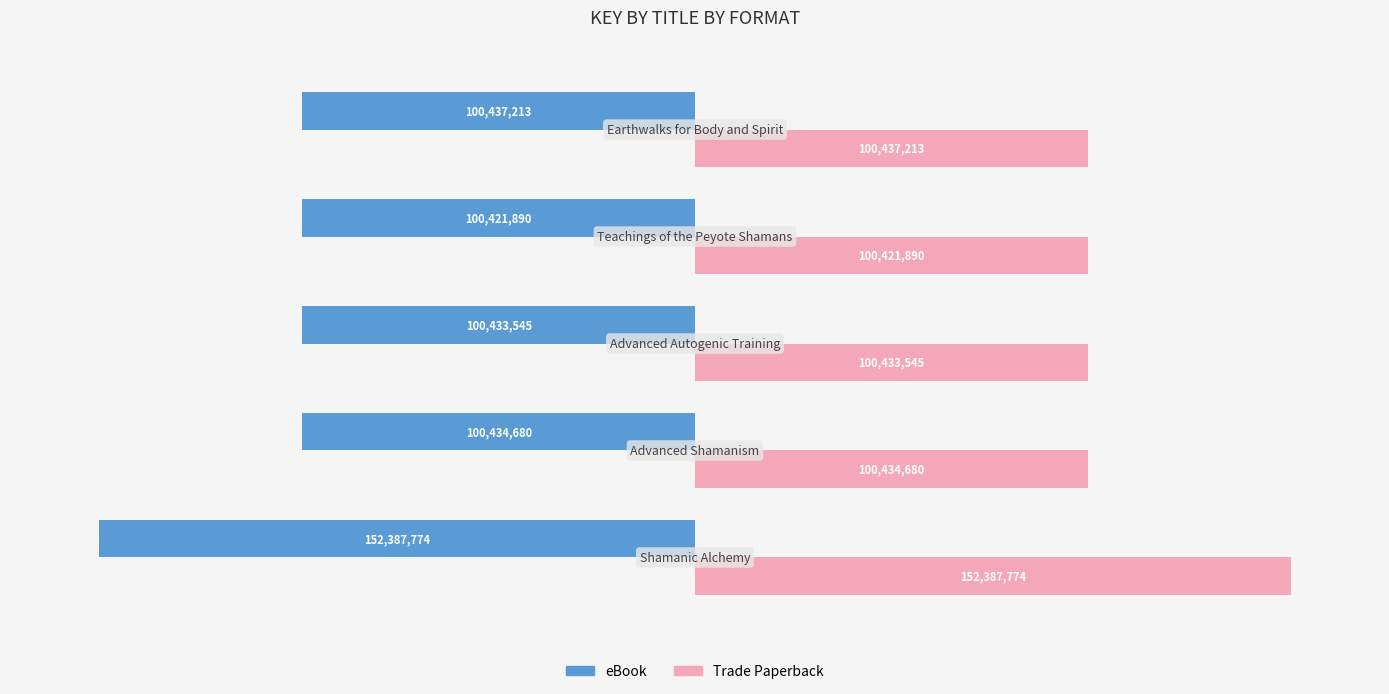

What are all the series names shown in the legend?

eBook, Trade Paperback